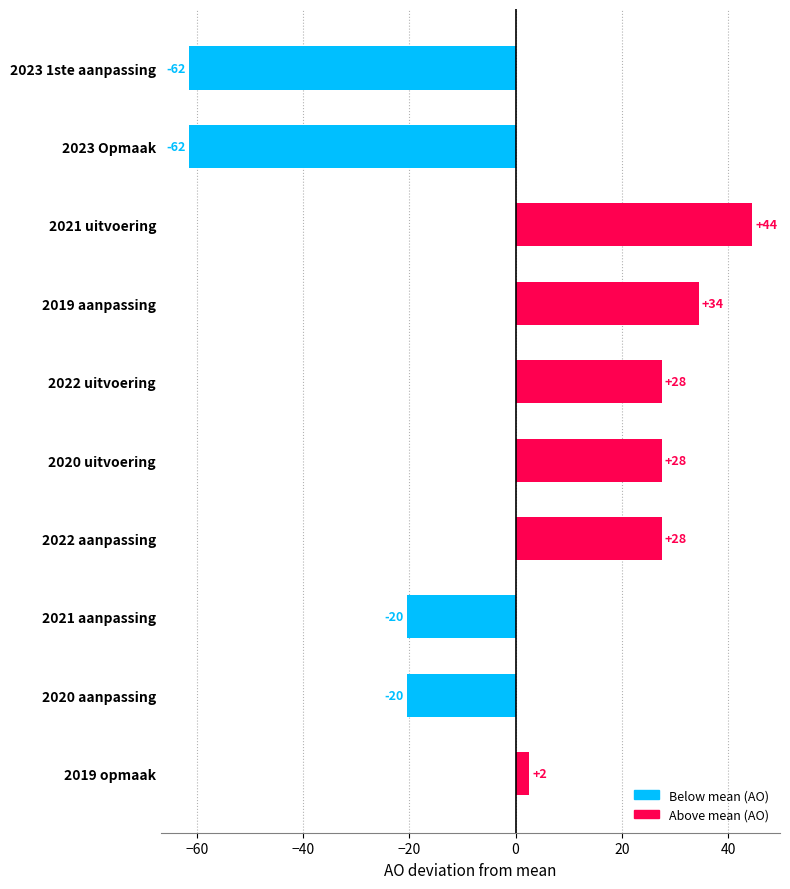

Does the chart contain any negative values?

Yes